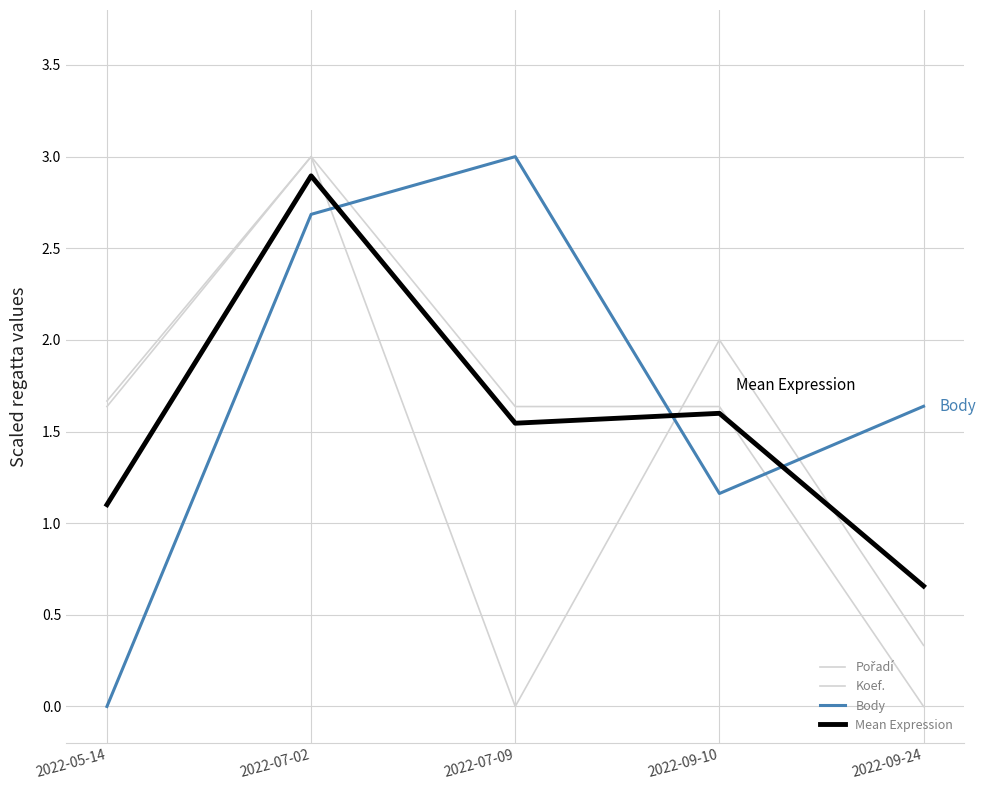

What are all the series names shown in the legend?

Pořadí, Koef., Body, Mean Expression